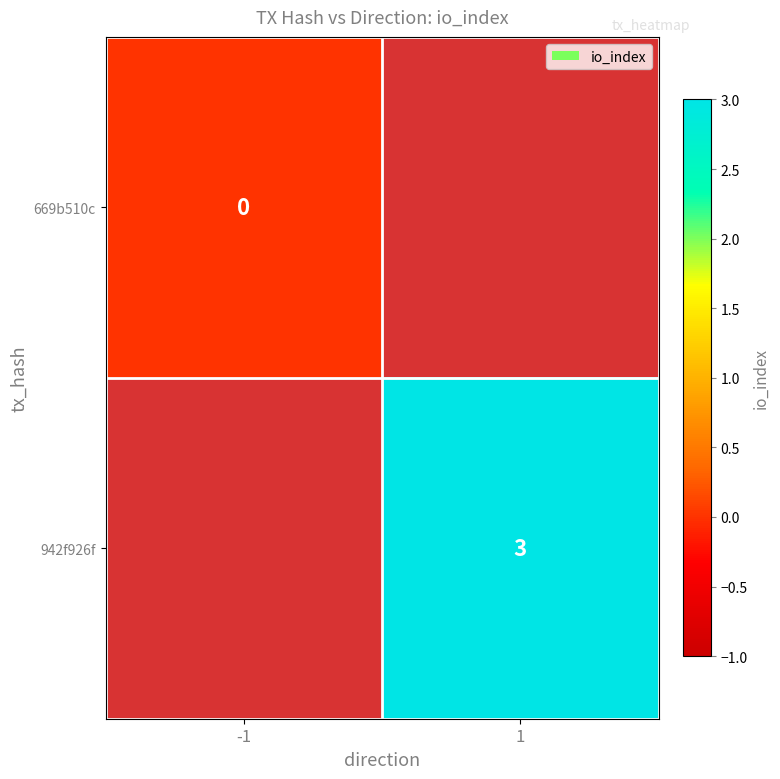

Which category has the lowest value across all series?

-1